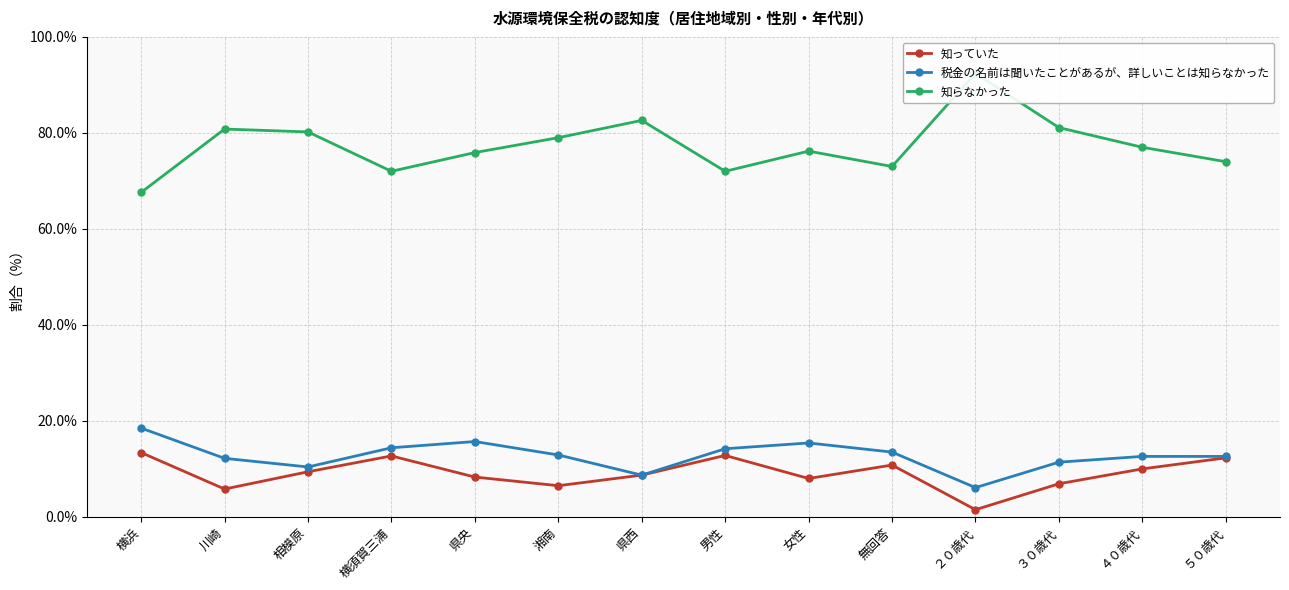

Which series has the largest total across all categories?

知らなかった